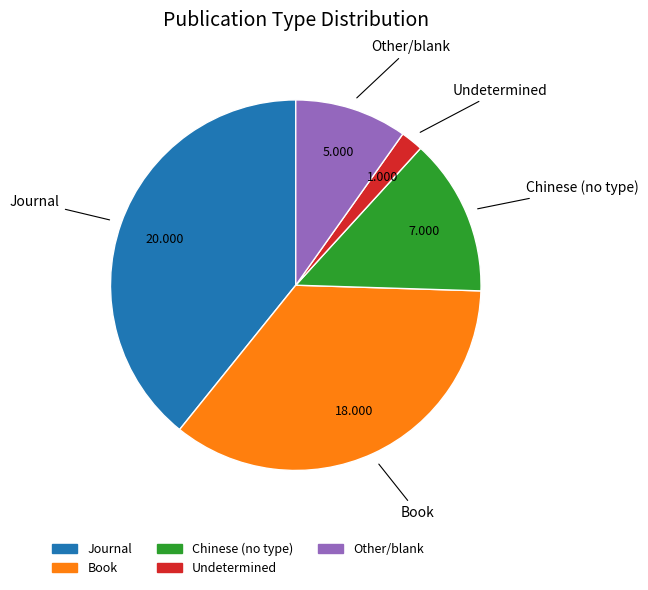

Is there any slice that represents more than half of the pie?

No